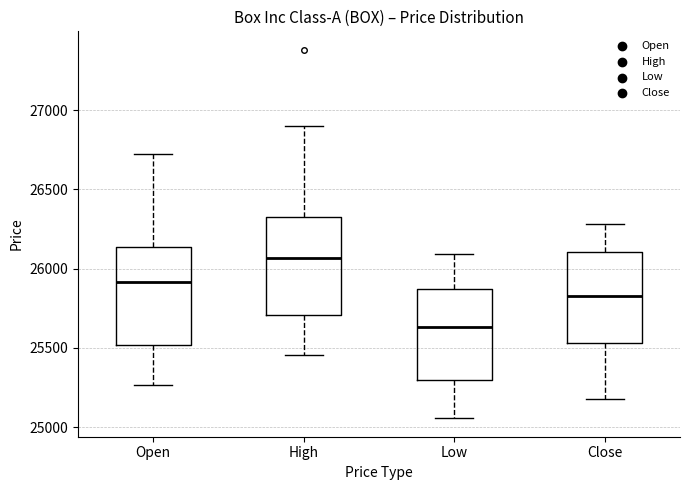

Reading left to right, transcribe this box plot: for each box, give where its median line is, the range the box spans, and where its two whiskers end, as read against the y-axis. The values are not printed on the chart, so give them approximately, as read against the axis.

Open: median 25900, box 25500 to 26150, whiskers 25250 to 26700
High: median 26050, box 25700 to 26350, whiskers 25450 to 26900
Low: median 25650, box 25300 to 25850, whiskers 25050 to 26100
Close: median 25850, box 25550 to 26100, whiskers 25200 to 26300